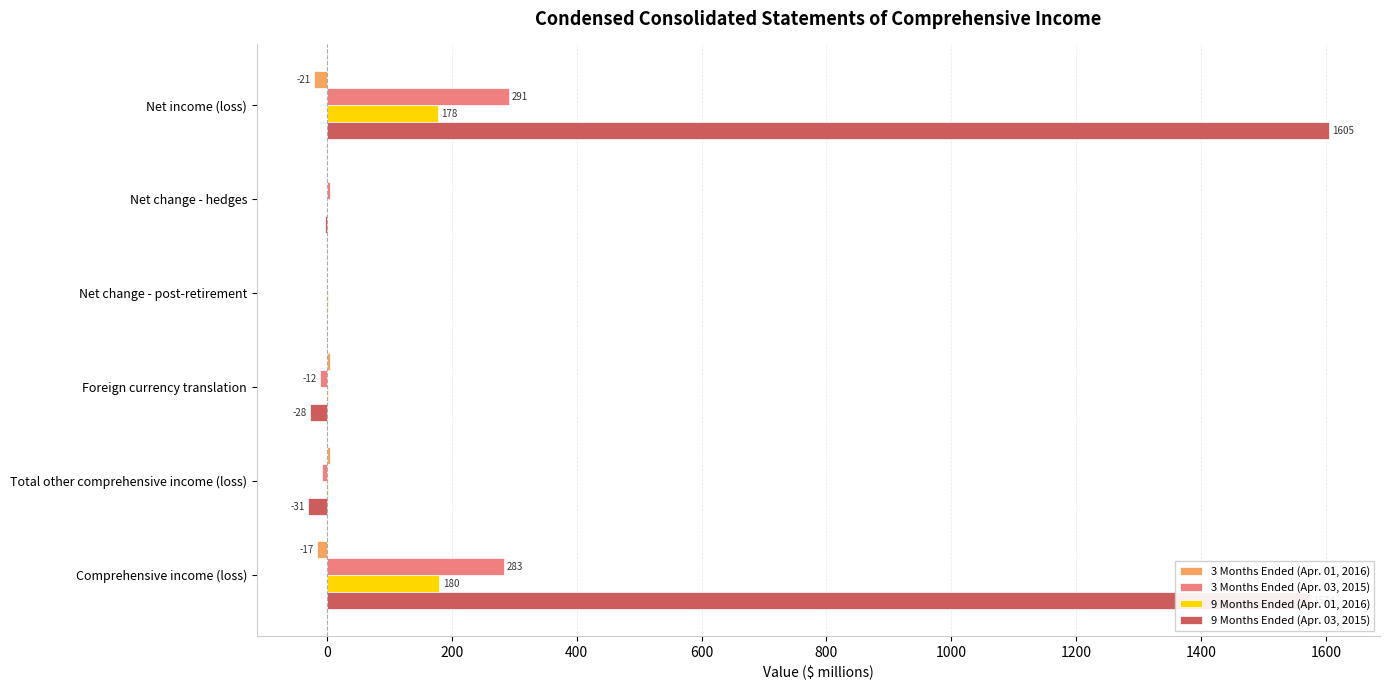

Is the value of 9 Months Ended (Apr. 01, 2016) at Total other comprehensive income (loss) greater than the value of 3 Months Ended (Apr. 03, 2015) at Net income (loss)?

No